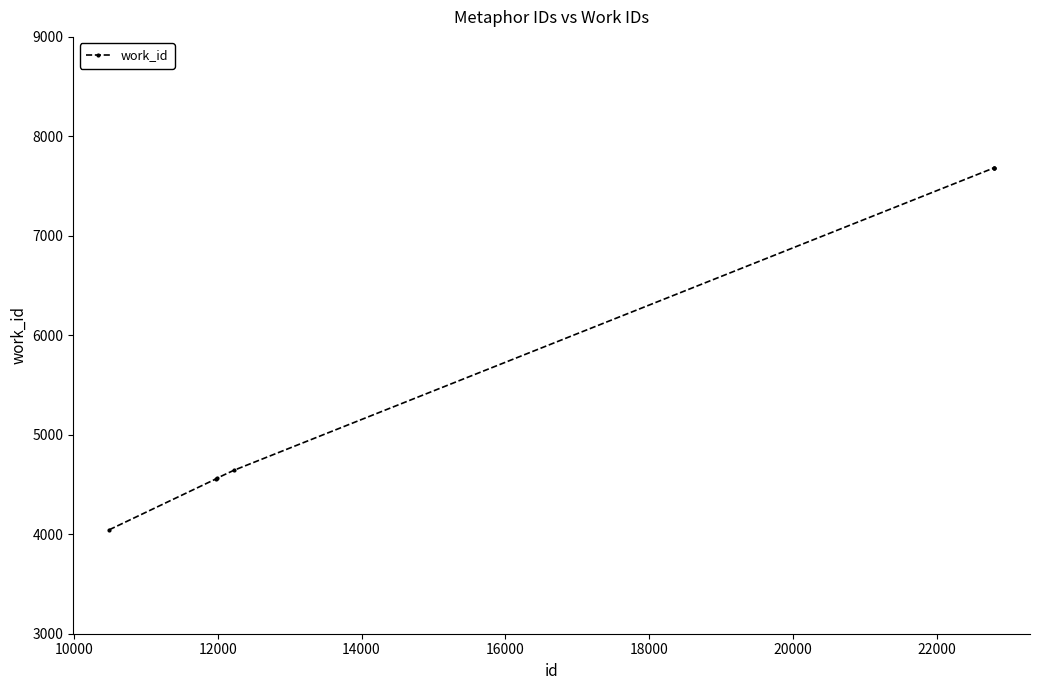

What is the sum of all values?

40850